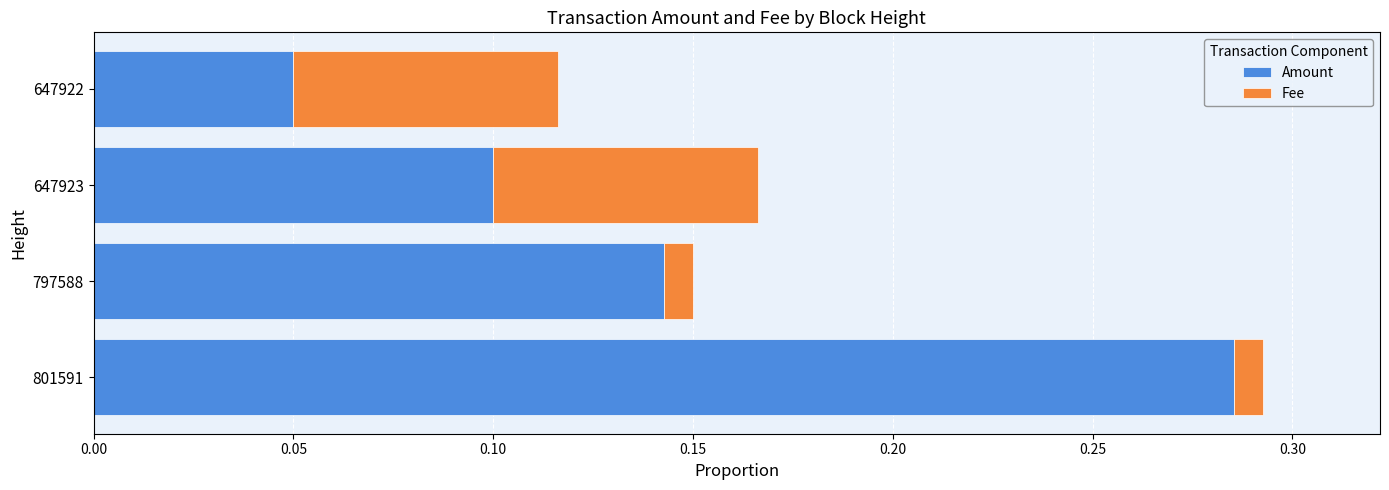

At which category is the sum across all series the highest?

801591